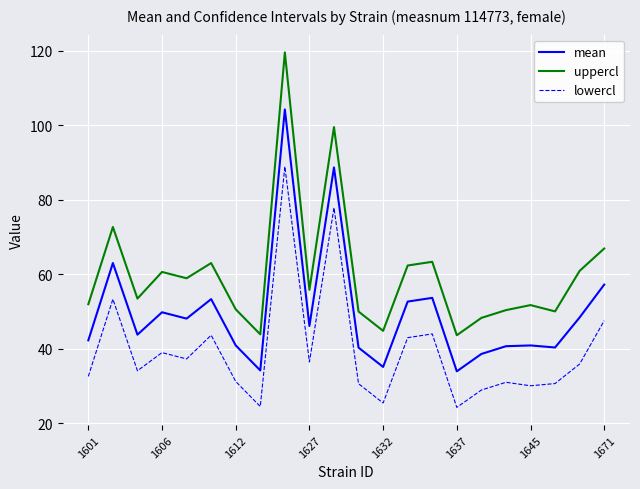

Which series has the largest total across all categories?

uppercl